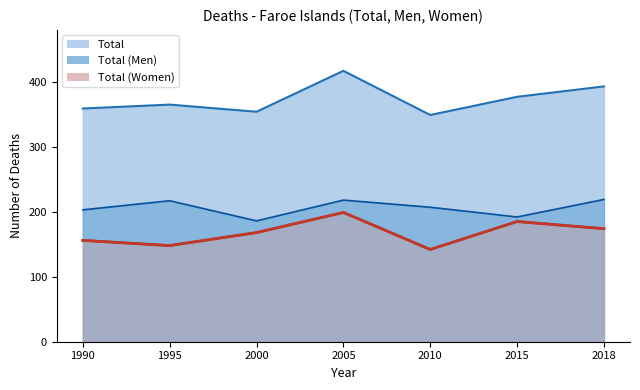

List the labels in order of Total (Men) value, largest first.

2018, 2005, 1995, 2010, 1990, 2015, 2000